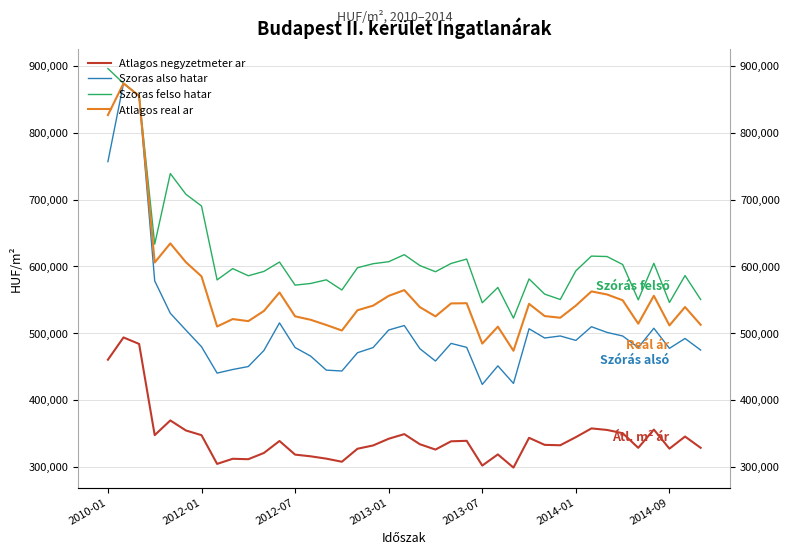

Where is the first local minimum for Szoras also hatar?

7